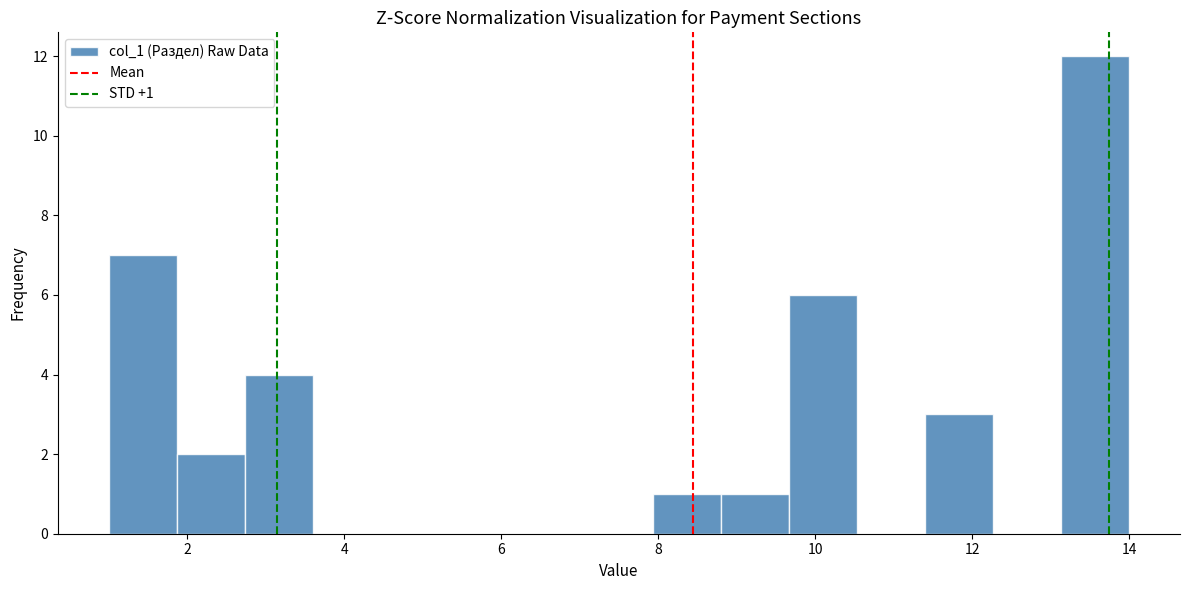

Over which range of the x-axis is the bar tallest?

13.2 to 14.0